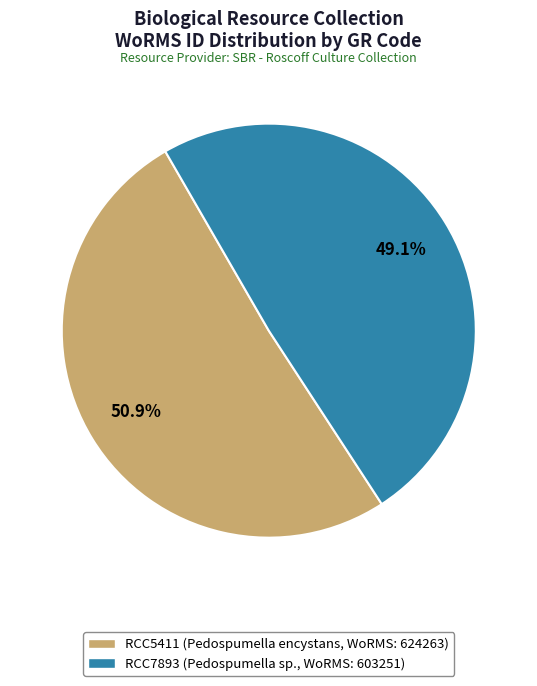

Count the number of slices in the pie.

2